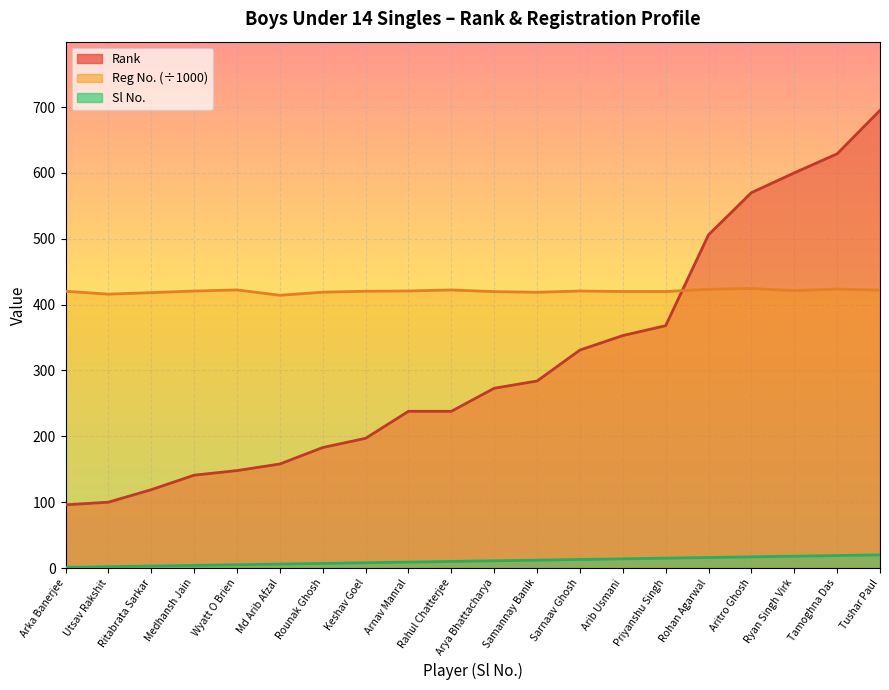

What is the label of the 6th point from the right?

Priyanshu Singh